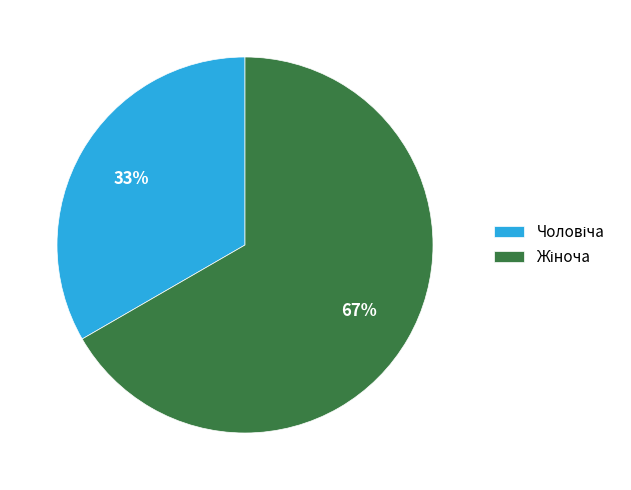

Is there a majority slice in this chart?

Yes